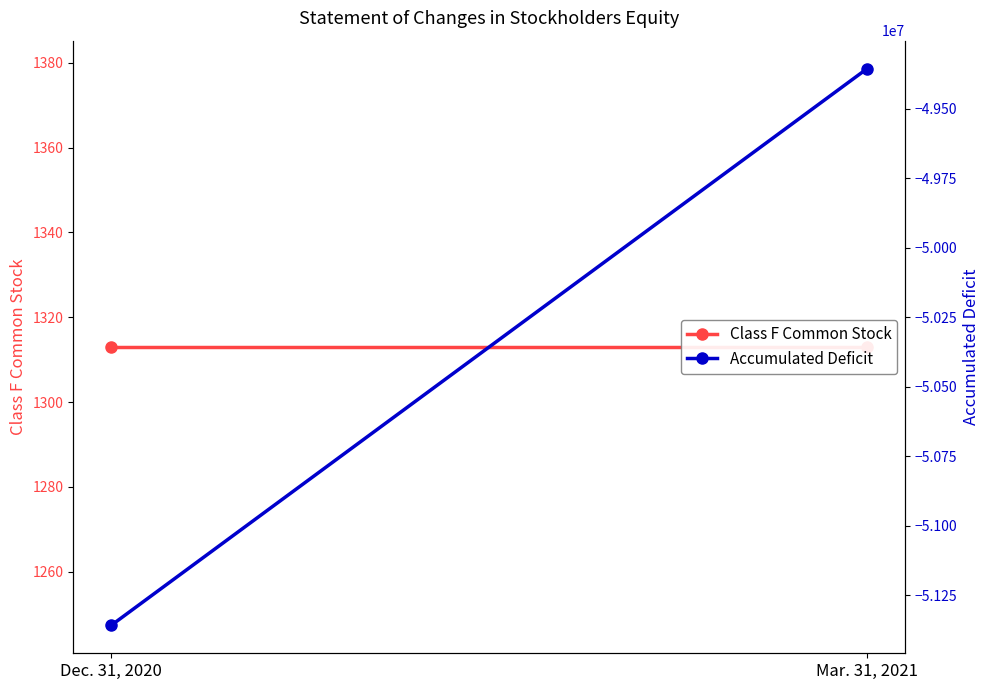

The value of Class F Common Stock at Dec. 31, 2020 is 1313. True or false?

True